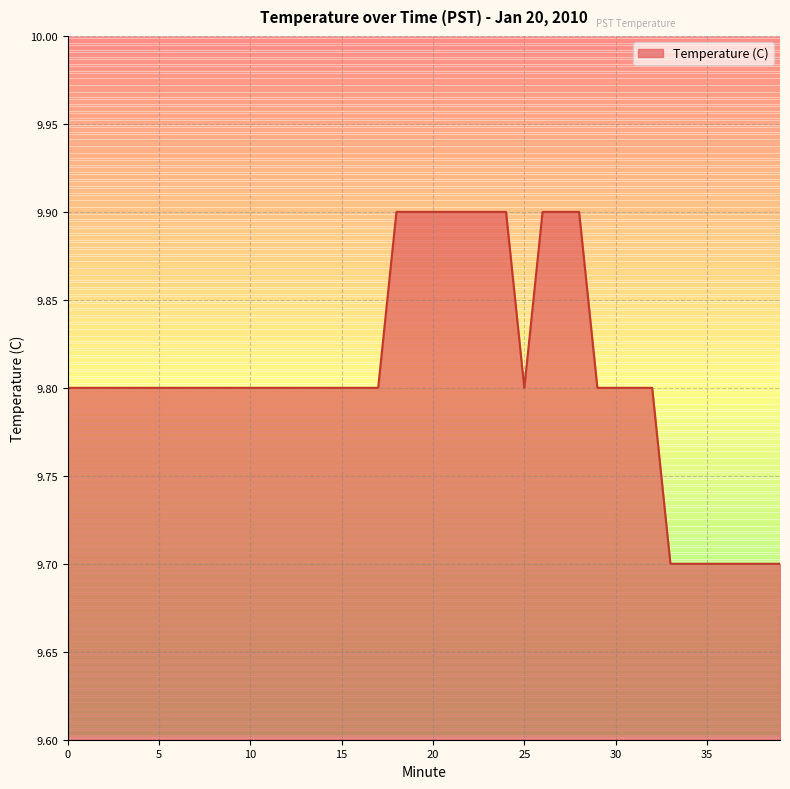

What is the smallest value displayed?

9.7